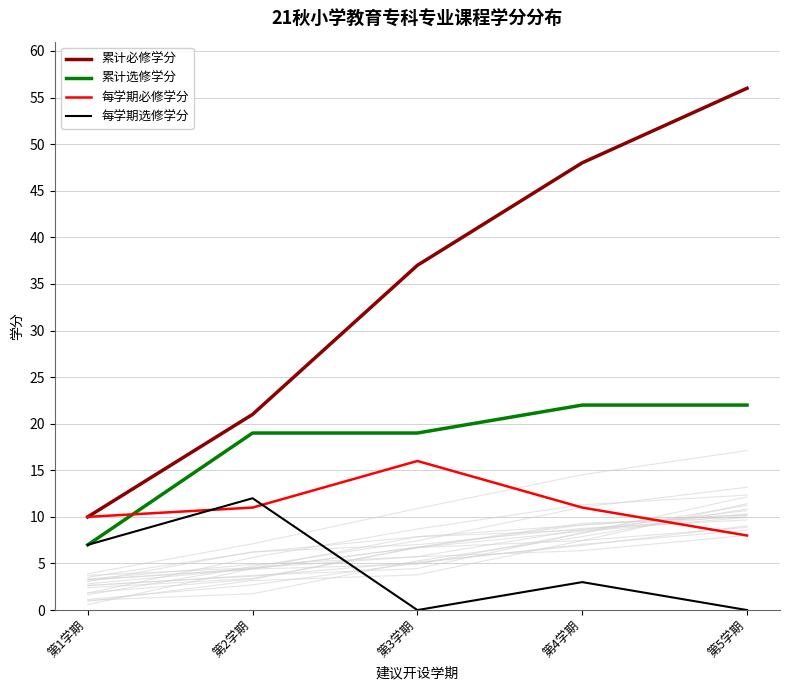

What is the approximate value of 每学期必修学分 at 第5学期?

8